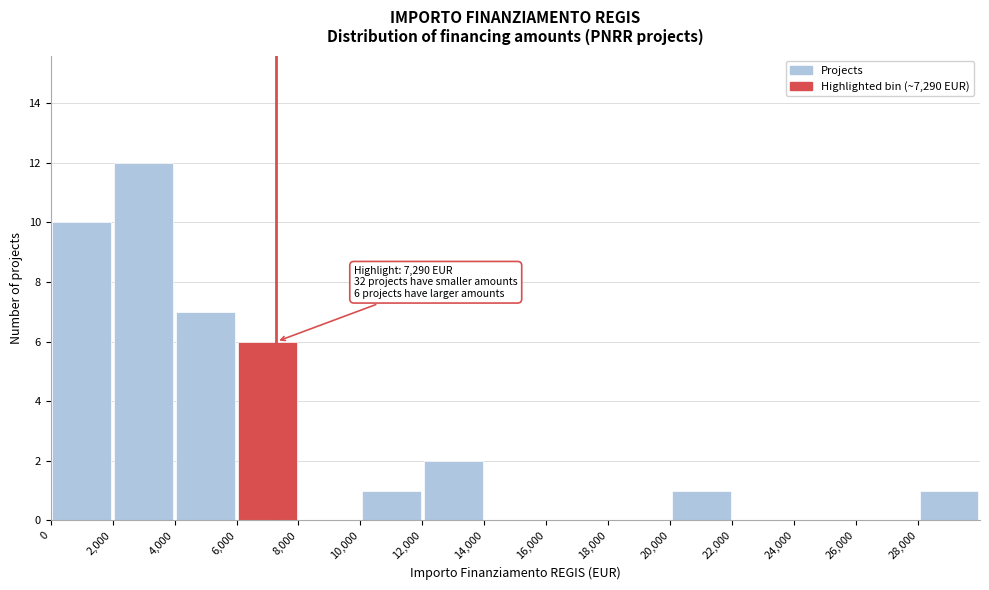

Over which range of the x-axis is the bar tallest?

2000 to 4000